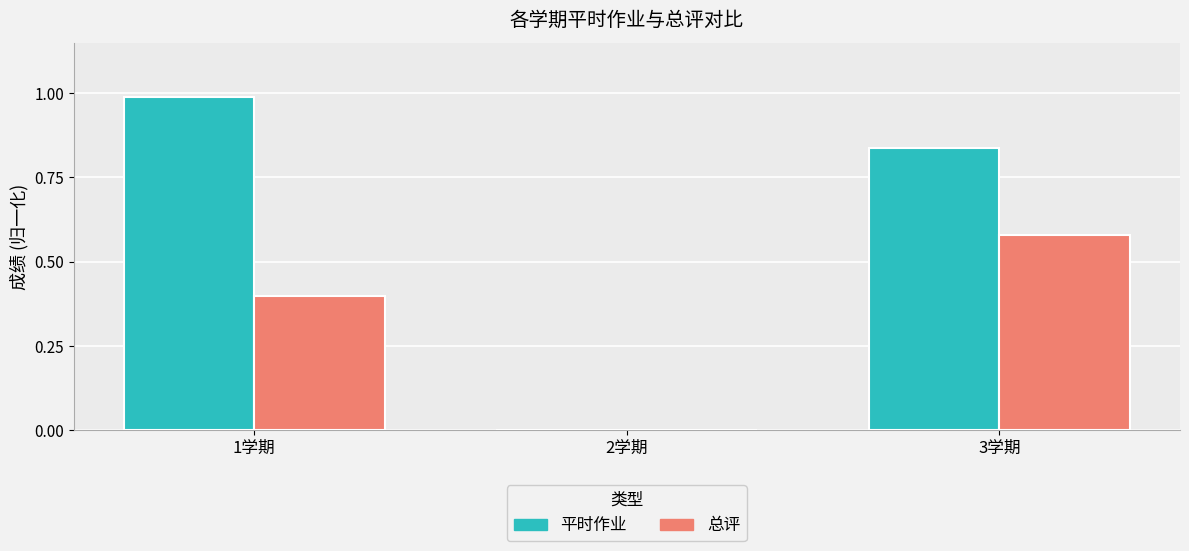

Which series has the largest total across all categories?

平时作业